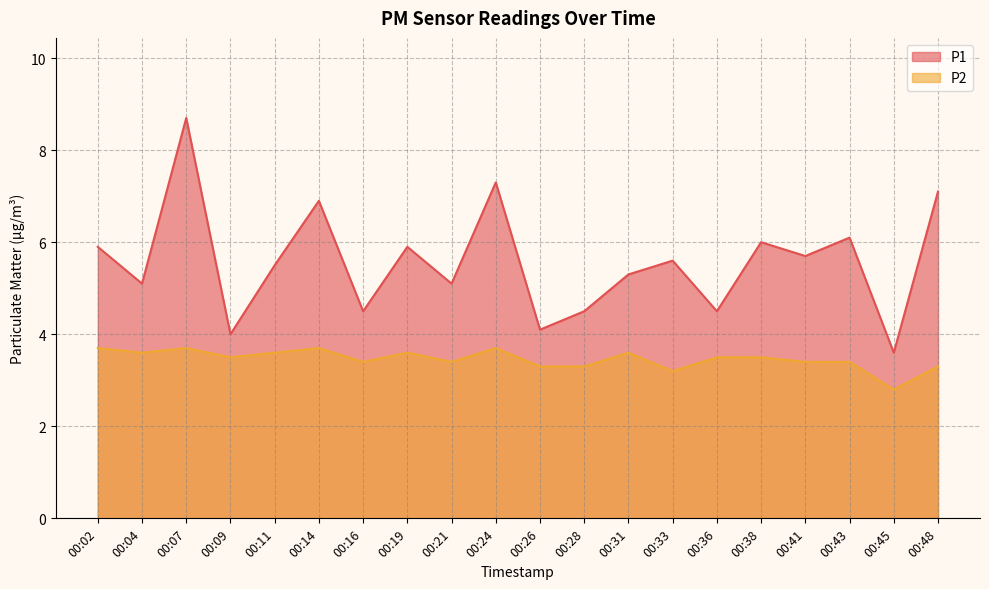

At which category does P1 reach its first local peak?

00:07